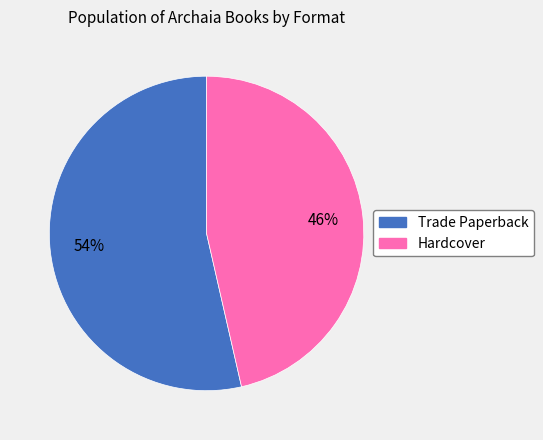

What is the ratio of the value at Hardcover to the value at Trade Paperback?

0.9